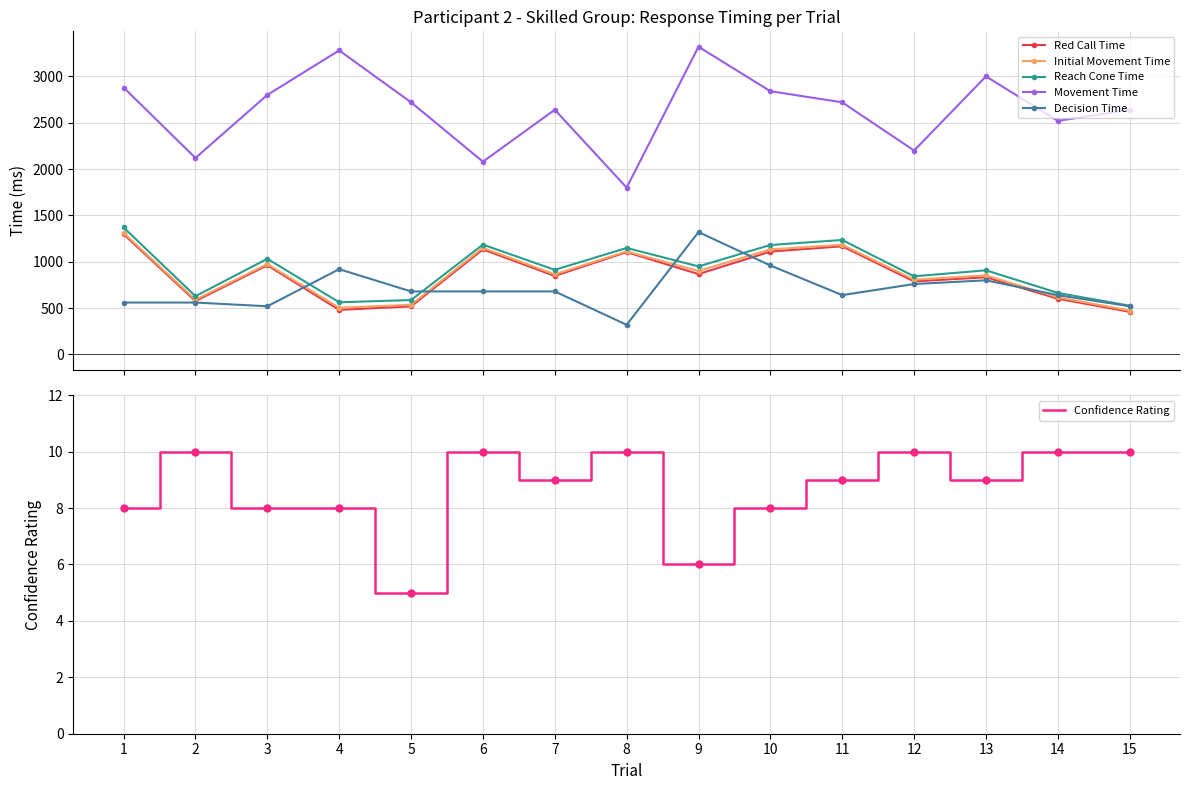

True or false: Initial Movement Time and Confidence Rating intersect in this chart.

False